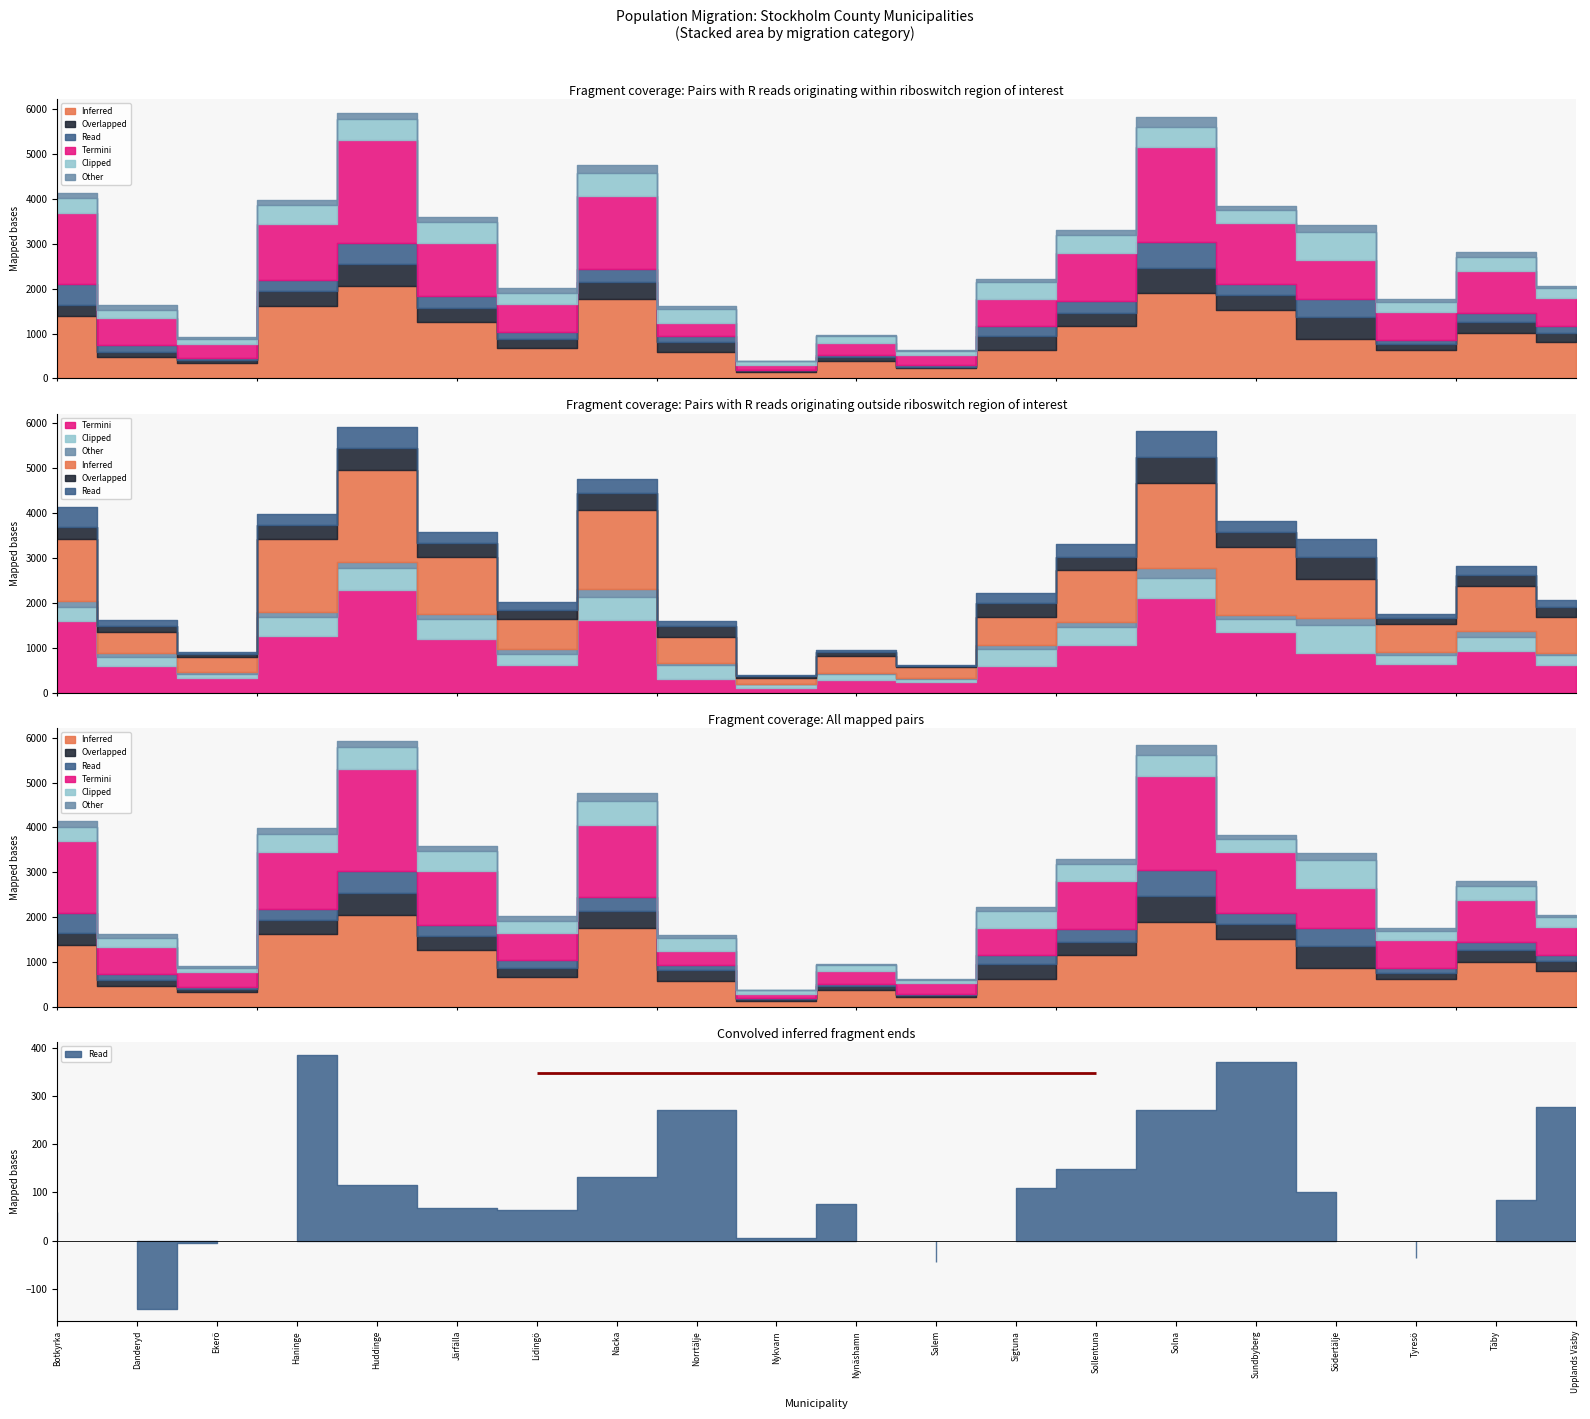

What is the label of the 13th point from the left?

Sigtuna